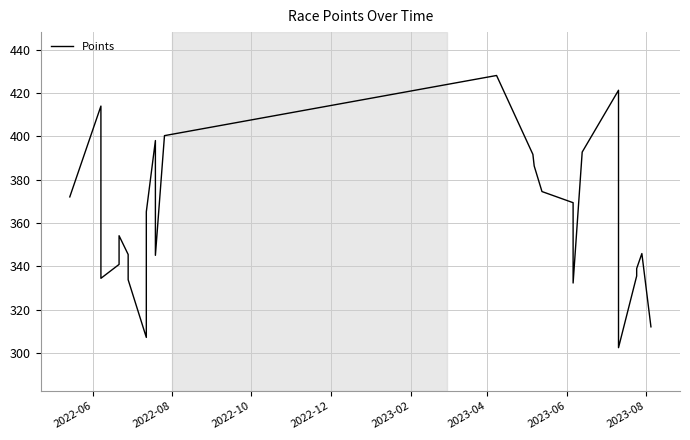

What is the maximum value shown in the chart?

428.0